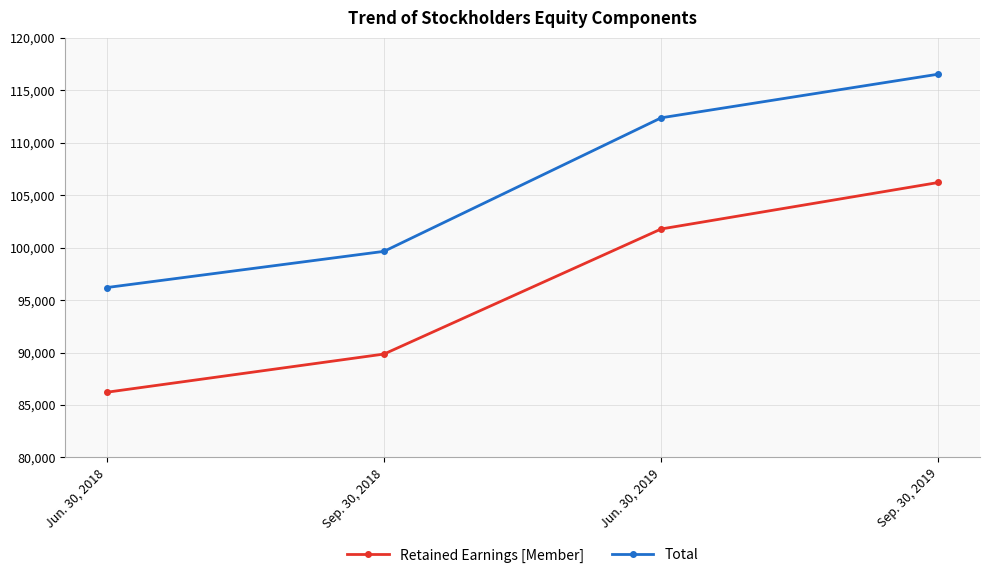

Which series has the largest total across all categories?

Total